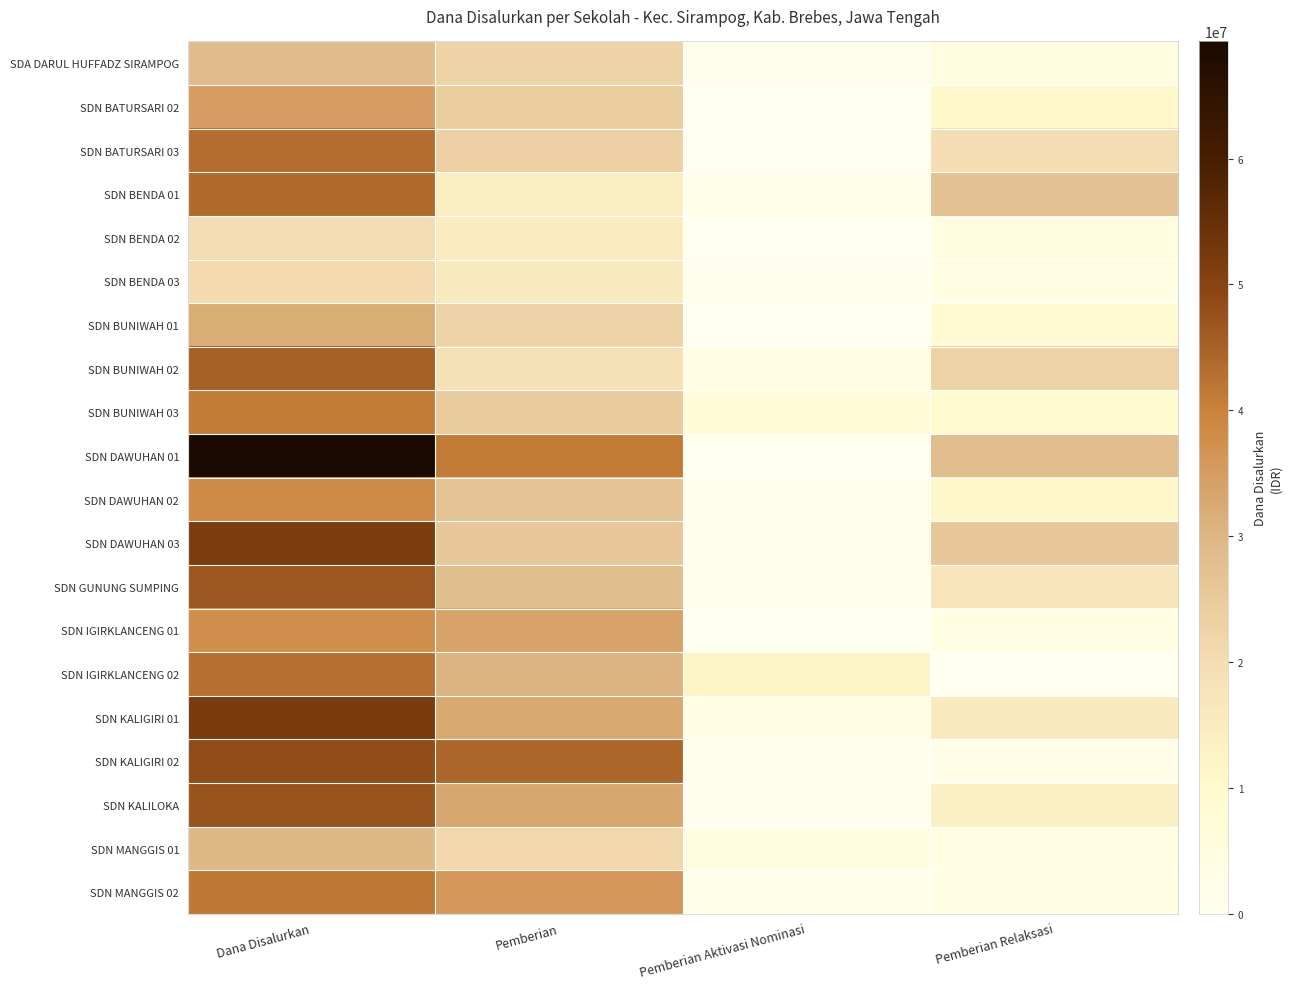

Count the number of categories in the chart.

4